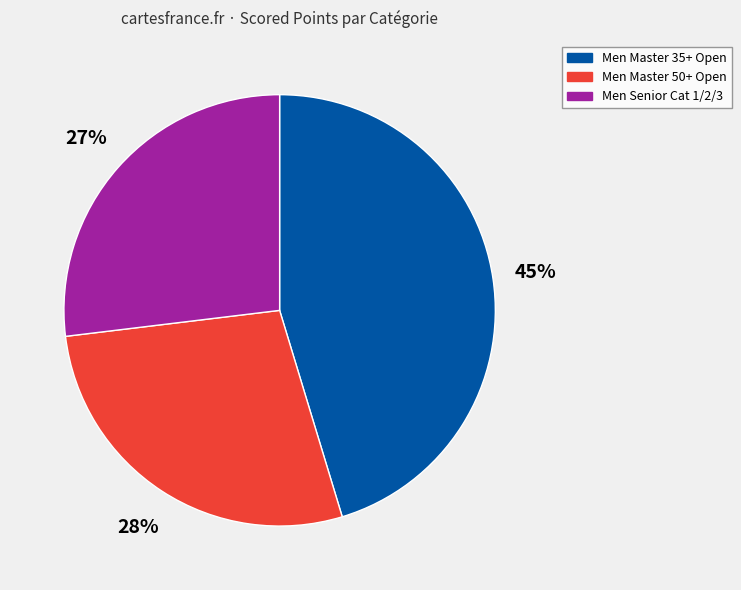

True or false: Men Master 50+ Open accounts for 41% of the total.

False